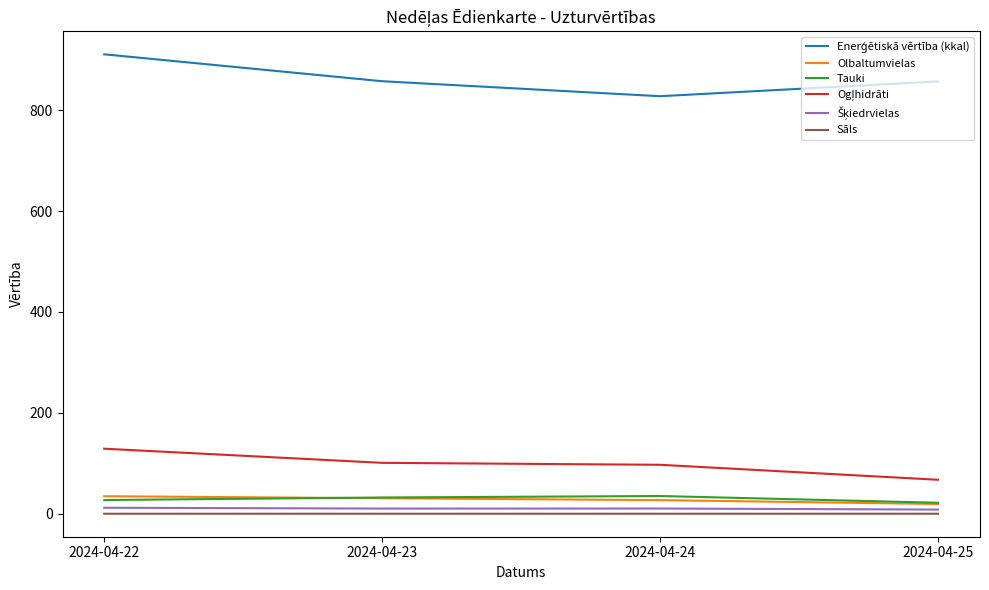

What is the difference between the maximum and minimum values in the Olbaltumvielas series?

15.4